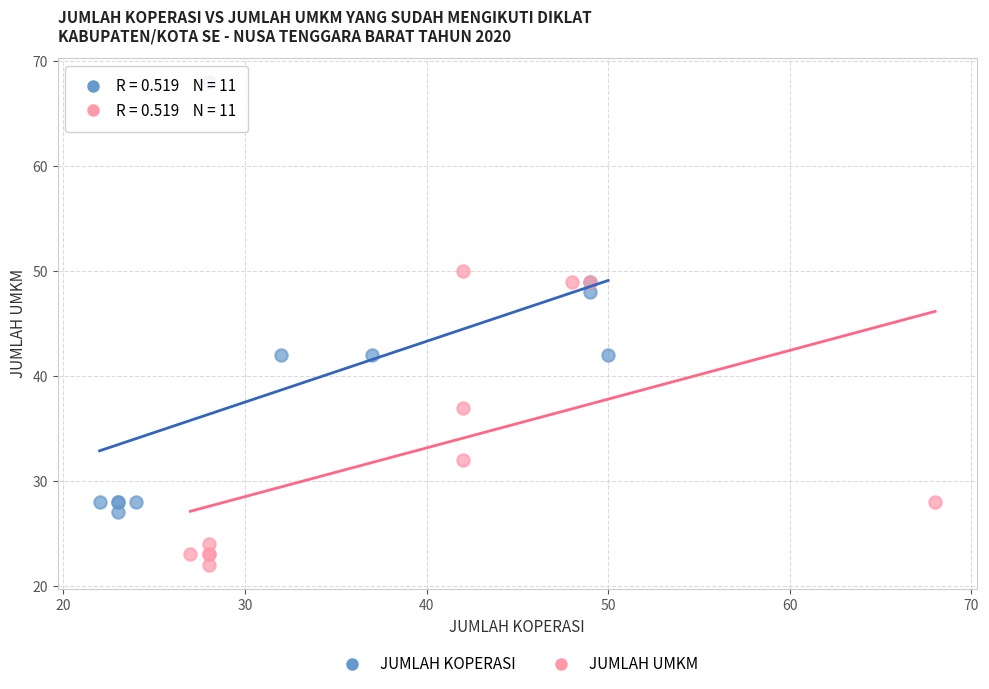

Which series has the widest spread of Y values?

JUMLAH KOPERASI